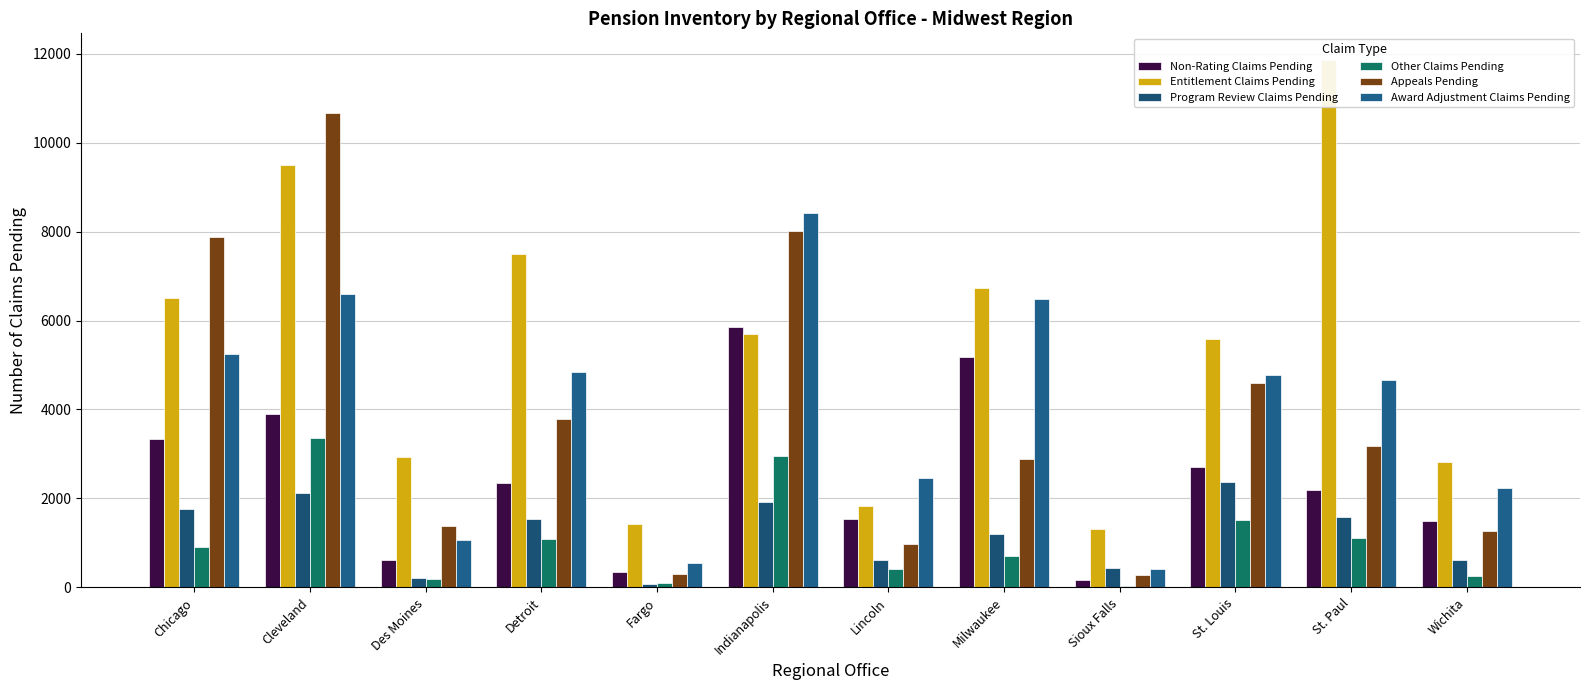

Which series has the largest total across all categories?

Entitlement Claims Pending